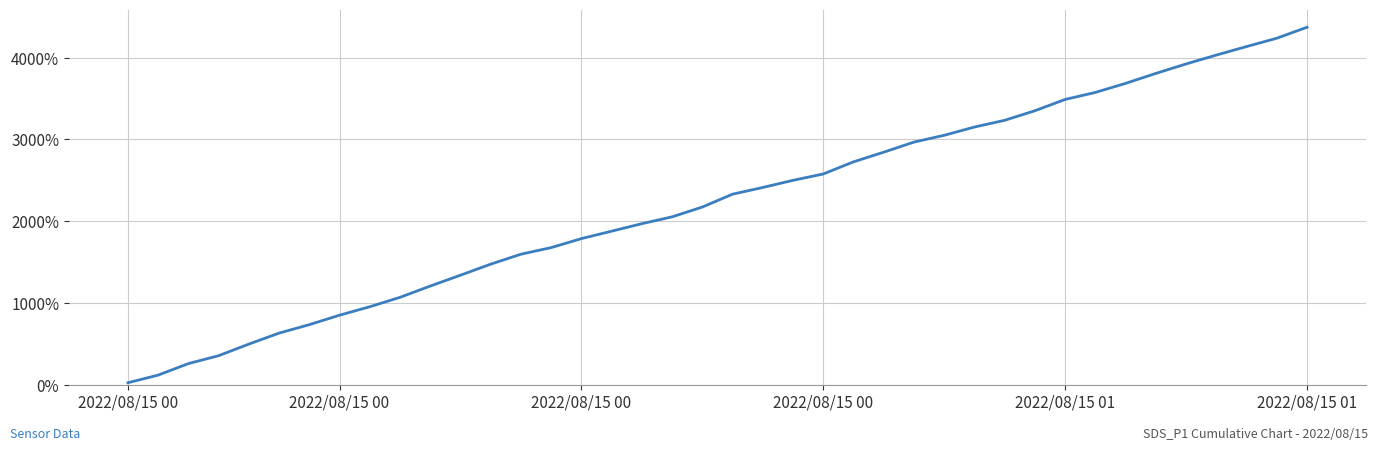

What is the average value?

2226.1